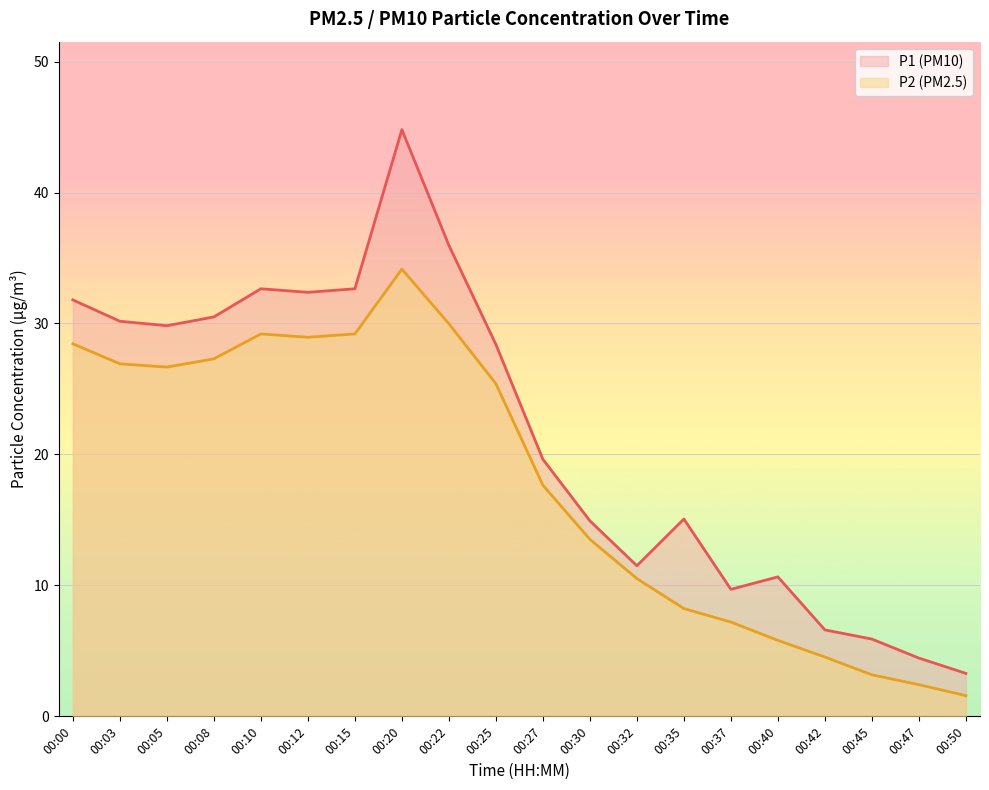

List the labels in order of P1 value, smallest first.

00:50, 00:47, 00:45, 00:42, 00:37, 00:40, 00:32, 00:30, 00:35, 00:27, 00:25, 00:05, 00:03, 00:08, 00:00, 00:12, 00:10, 00:15, 00:22, 00:20